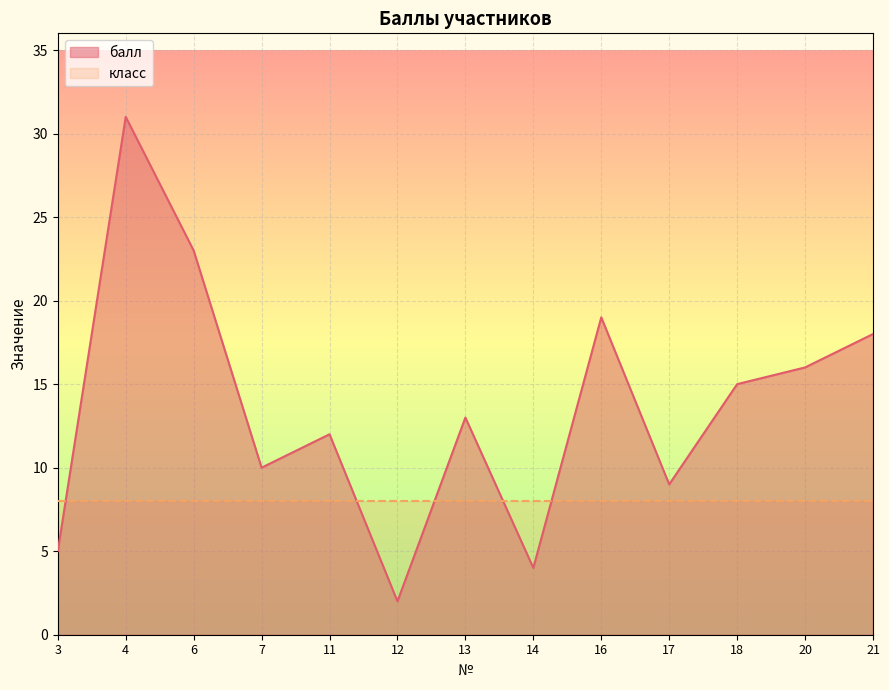

What is the change in value from 7 to 13?

+3